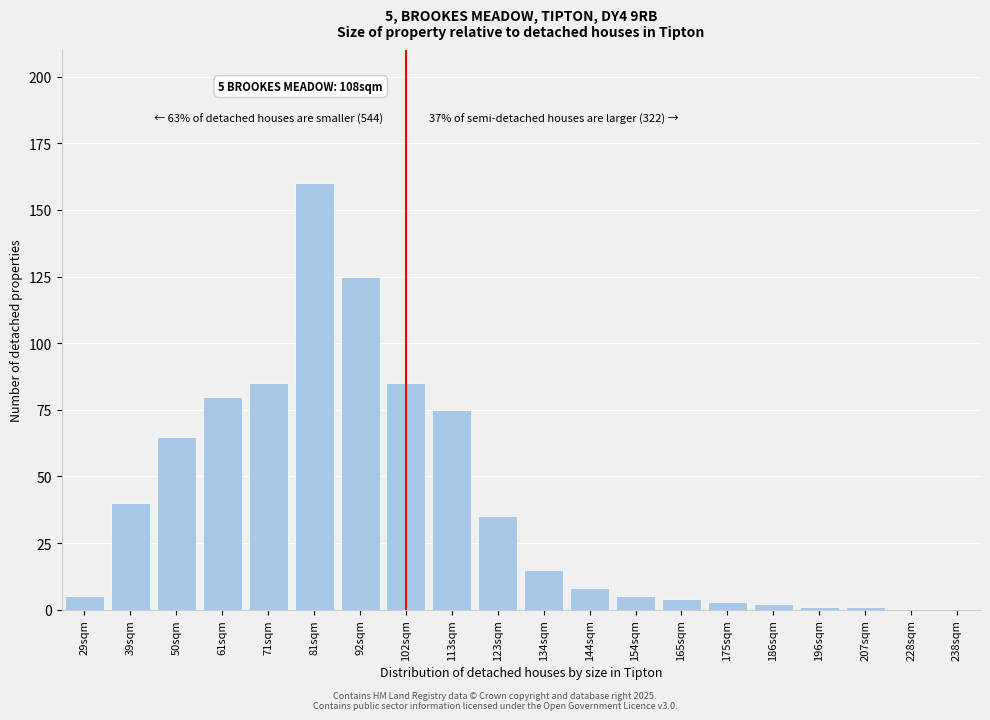

Between 102sqm and 61sqm, which is larger?

102sqm